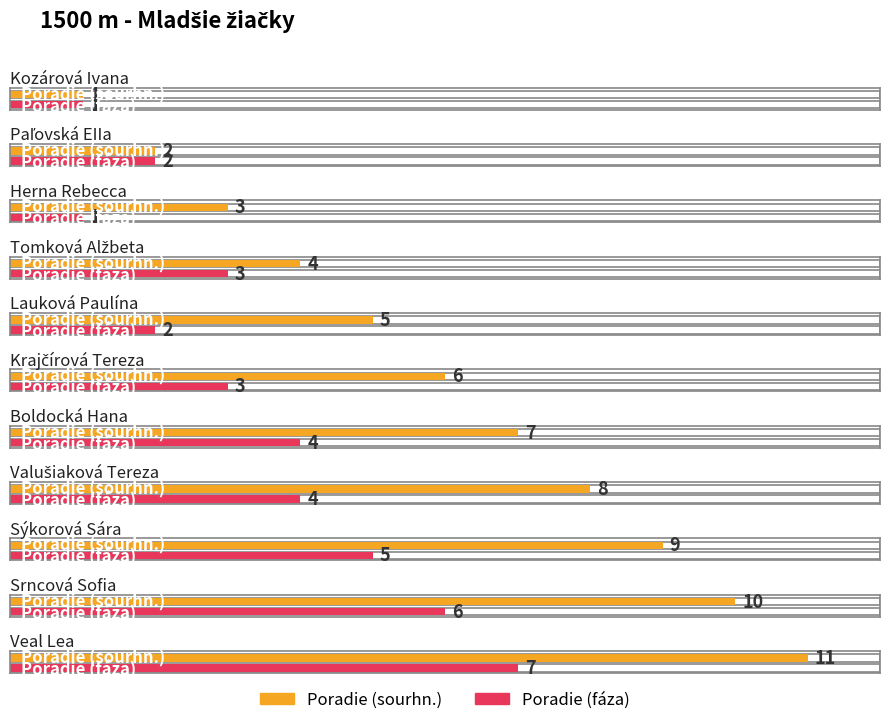

Which series has the largest total across all categories?

Poradie (sourhn.)